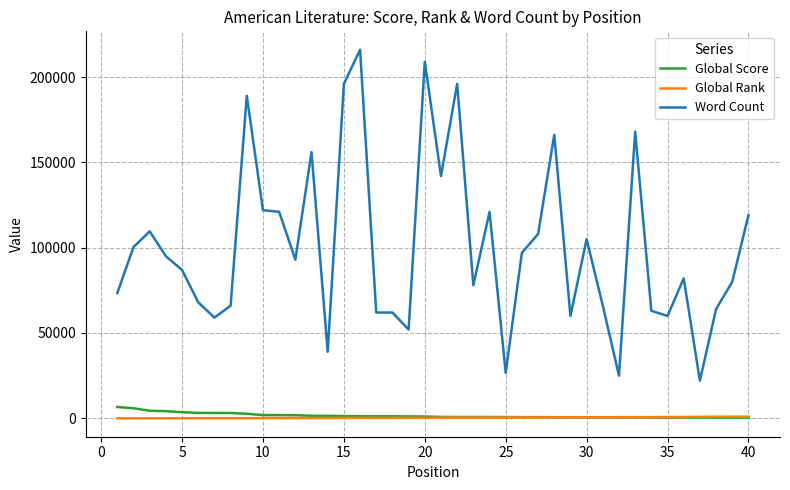

What is the greatest value displayed?

216000